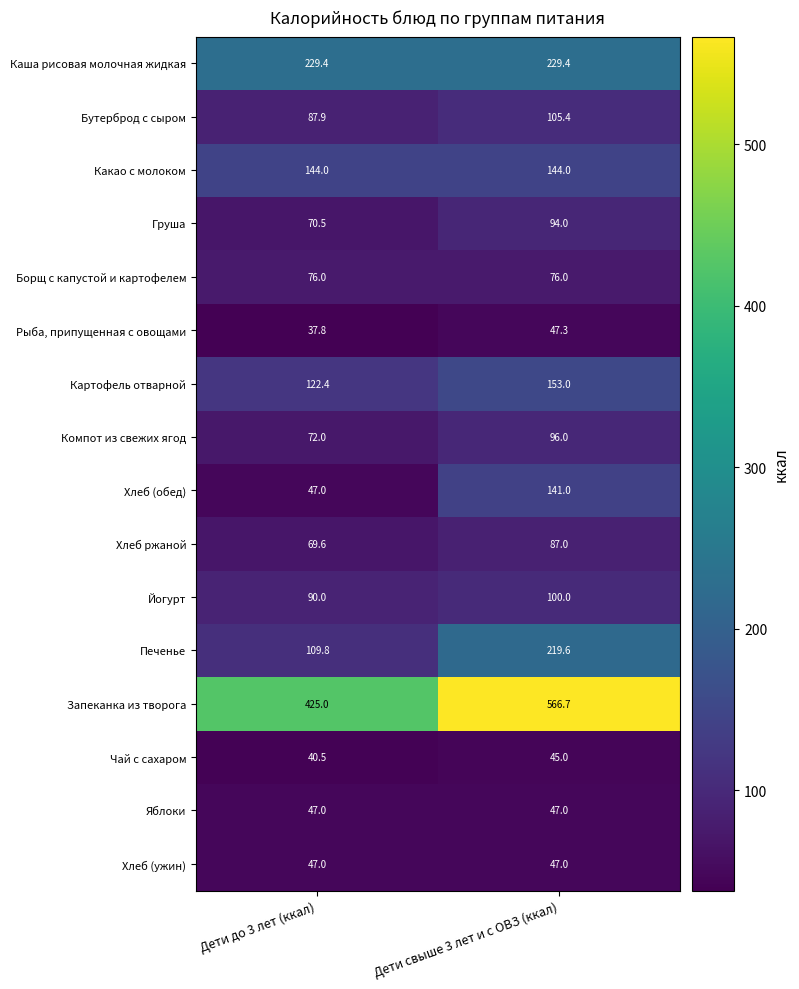

At which category does the chart reach its minimum across all series?

Дети до 3 лет (ккал)